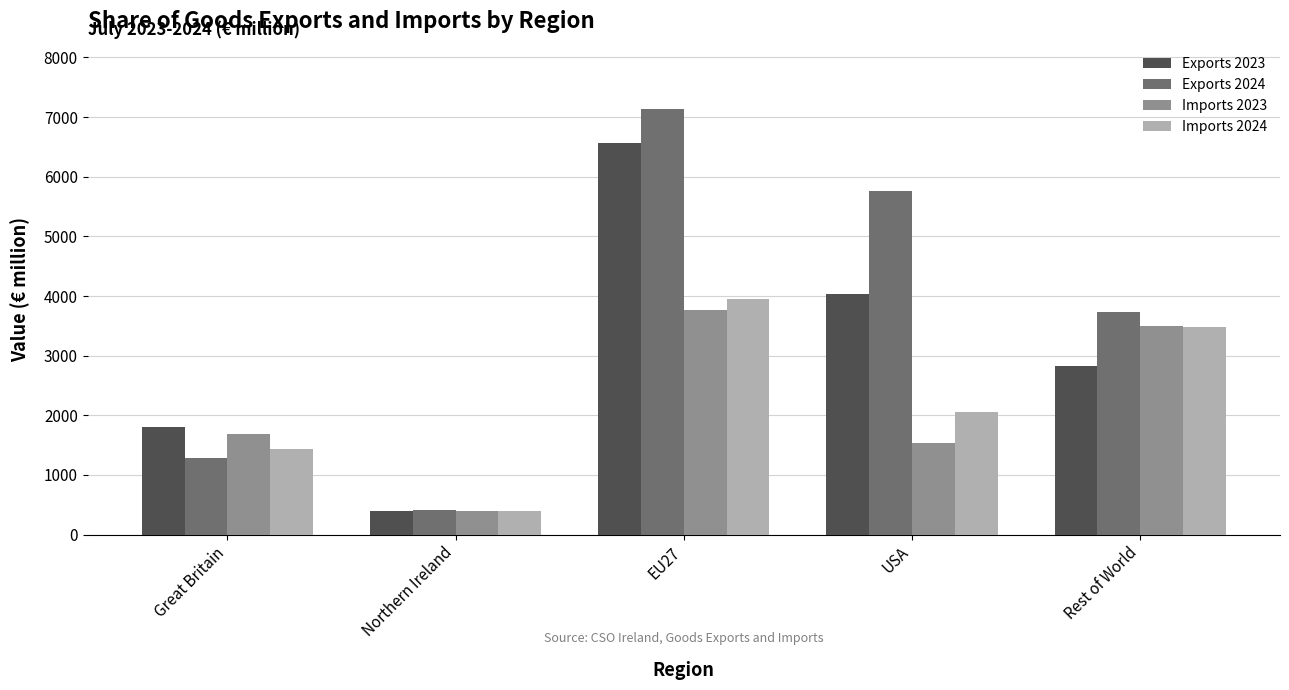

What is the difference between the highest and lowest values at EU27?

3374